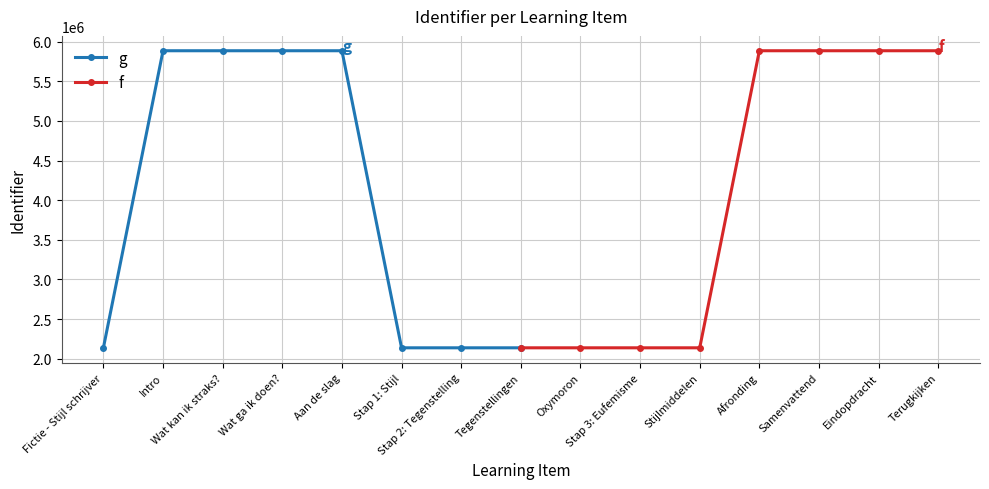

What is the value of the g point at the 1st from the left?

2138001